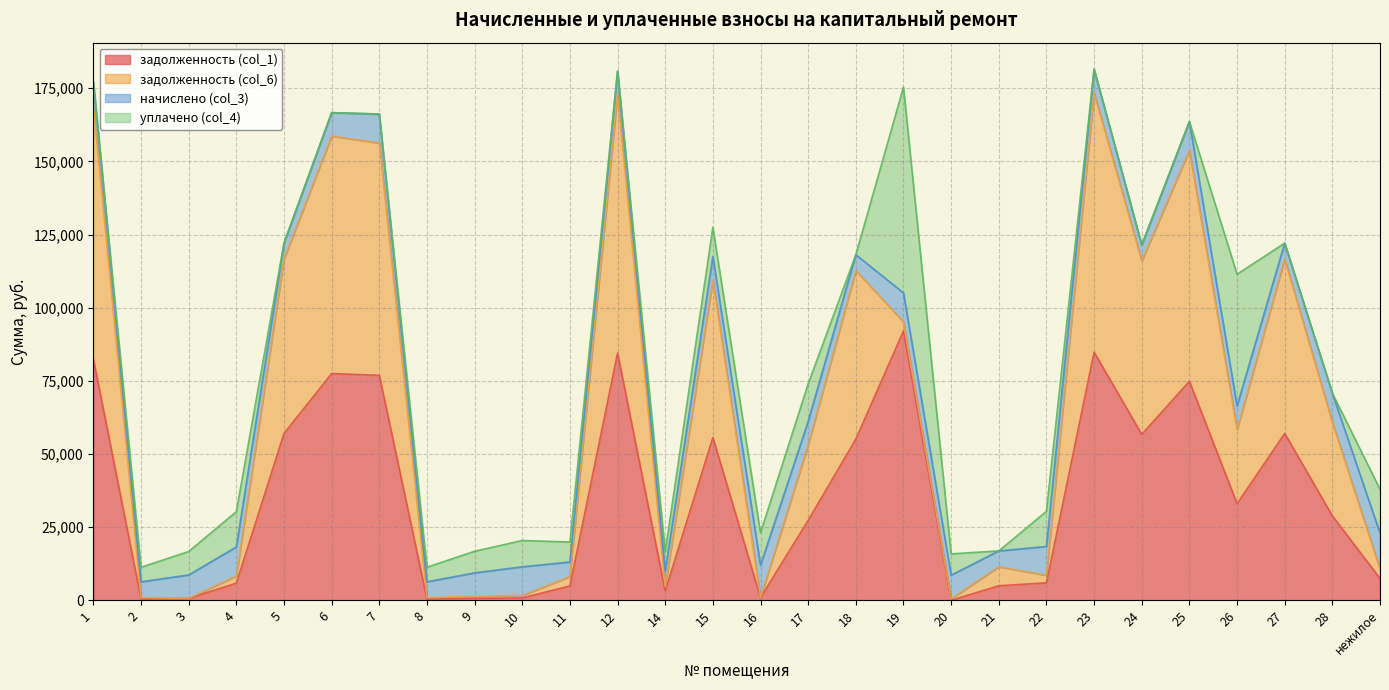

Reading left to right, what are all the values shown in this chart?

задолженность (col_1): 1=82455.7	2=452.1	3=667.4	4=5879.1	5=57026.9	6=77491.2	7=76912.9	8=452.1	9=670.6	10=818.1	11=4932.0	12=84490.1	14=3266.4	15=55647.5	16=923.3	17=27351.3	18=55089.0	19=92072.9	20=0.0	21=4986.3	22=5984.1	23=84790.2	24=56726.8	25=74843.3	26=33031.2	27=57026.9	28=28855.1	нежилое=7473.6
задолженность (col_6): 1=86385.6	2=451.2	3=0.0	4=2432.1	5=59588.9	6=81142.3	7=79381.4	8=451.2	9=668.8	10=818.1	11=3190.6	12=88285.8	14=1400.2	15=53772.8	16=0.0	17=25734.0	18=57594.7	19=3090.2	20=493.0	21=6470.9	22=2565.2	23=88599.4	24=59275.3	25=78905.9	26=25313.6	27=59588.9	28=32034.7	нежилое=3203.7
начислено (col_3): 1=8367.2	2=5425.1	3=8008.4	4=9946.0	5=5453.8	6=8022.7	7=9874.2	8=5425.1	9=8051.5	10=9816.7	11=4980.1	12=8080.2	14=5382.0	15=8065.8	16=11079.7	17=8094.5	18=5425.1	19=9888.5	20=8123.3	21=5439.4	22=9859.8	23=8108.9	24=5425.1	25=9874.2	26=8094.5	27=5453.8	28=9874.2	нежилое=12314.0
уплачено (col_4): 1=0.0	2=4973.3	3=8008.4	4=12038.2	5=0.0	6=0.0	7=0.0	8=4973.9	9=7381.8	10=8998.7	11=6827.8	12=0.0	14=6548.4	15=10000.0	16=11079.7	17=12800.4	18=0.0	19=70324.7	20=7267.7	21=0.0	22=11996.6	23=0.0	24=0.0	25=0.0	26=45000.0	27=0.0	28=0.0	нежилое=14982.8